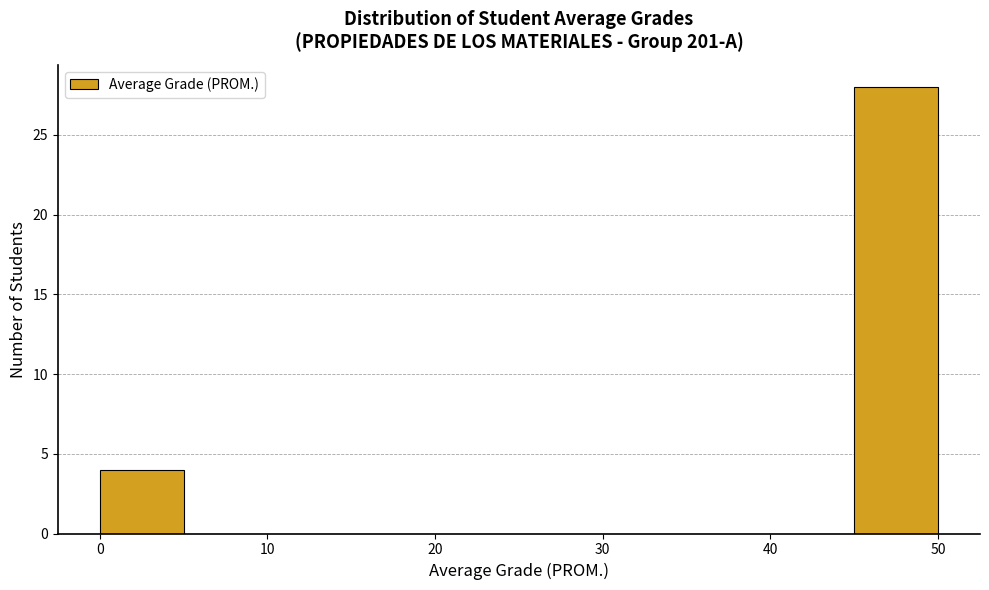

Reading left to right, list every bar in this chart as the range it spans on the x-axis followed by its height. The values are not printed on the chart, so give them approximately, as read against the axis.

0 to 5: 4
5 to 10: 0
10 to 15: 0
15 to 20: 0
20 to 25: 0
25 to 30: 0
30 to 35: 0
35 to 40: 0
40 to 45: 0
45 to 50: 28